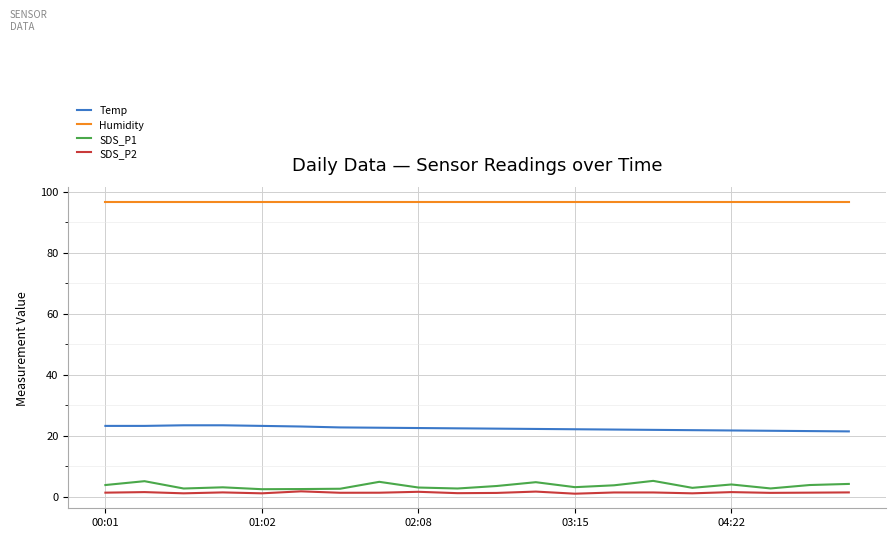

What is the highest value of the Humidity series?

96.7